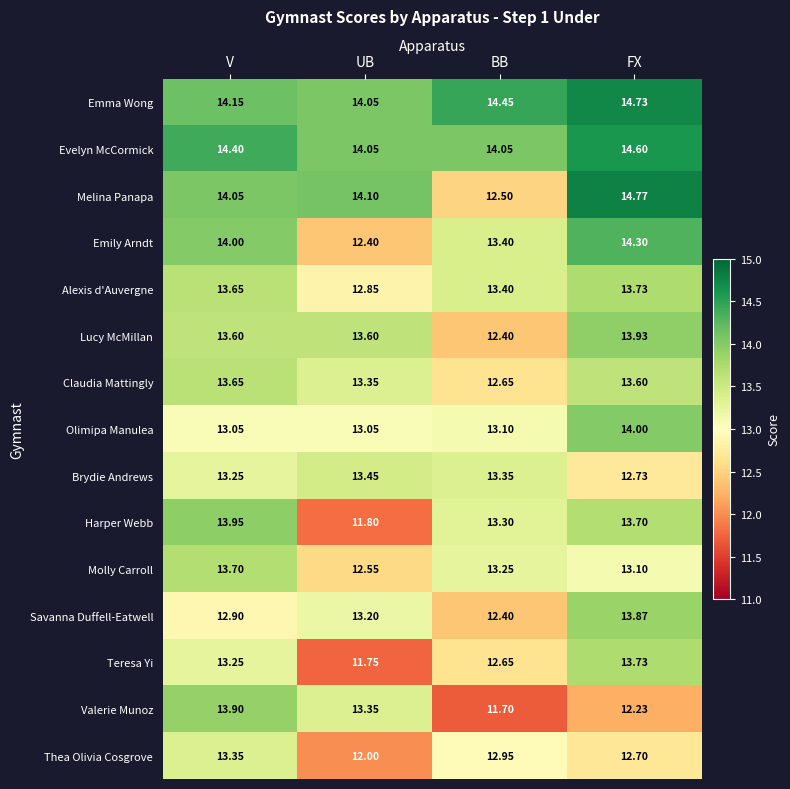

At which label is Emily Arndt closest to 13?

BB